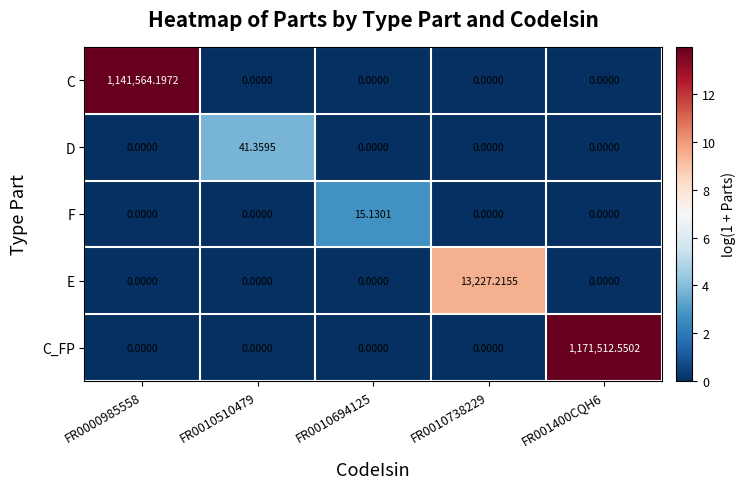

Which series has the widest spread of values?

C_FP